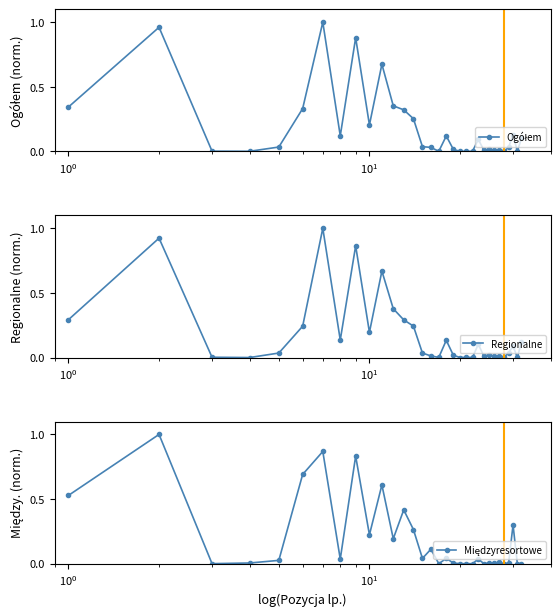

Reading left to right, transcribe all the data shown in this chart.

Ogółem: 0.3	1.0	0.0	0.0	0.0	0.3	1.0	0.1	0.9	0.2	0.7	0.4	0.3	0.3	0.0	0.0	0.0	0.1	0.0	0.0	0.0	0.0	0.1	0.0	0.0	0.0	0.0	0.0	0.0	0.1	0.0	0.1
Regionalne: 0.3	0.9	0.0	0.0	0.0	0.2	1.0	0.1	0.9	0.2	0.7	0.4	0.3	0.2	0.0	0.0	0.0	0.1	0.0	0.0	0.0	0.0	0.1	0.0	0.0	0.0	0.0	0.0	0.0	0.1	0.0	0.1
Międzyresortowe: 0.5	1.0	0.0	0.0	0.0	0.7	0.9	0.0	0.8	0.2	0.6	0.2	0.4	0.3	0.0	0.1	0.0	0.0	0.0	0.0	0.0	0.0	0.0	0.0	0.0	0.0	0.0	0.0	0.0	0.3	0.0	0.0